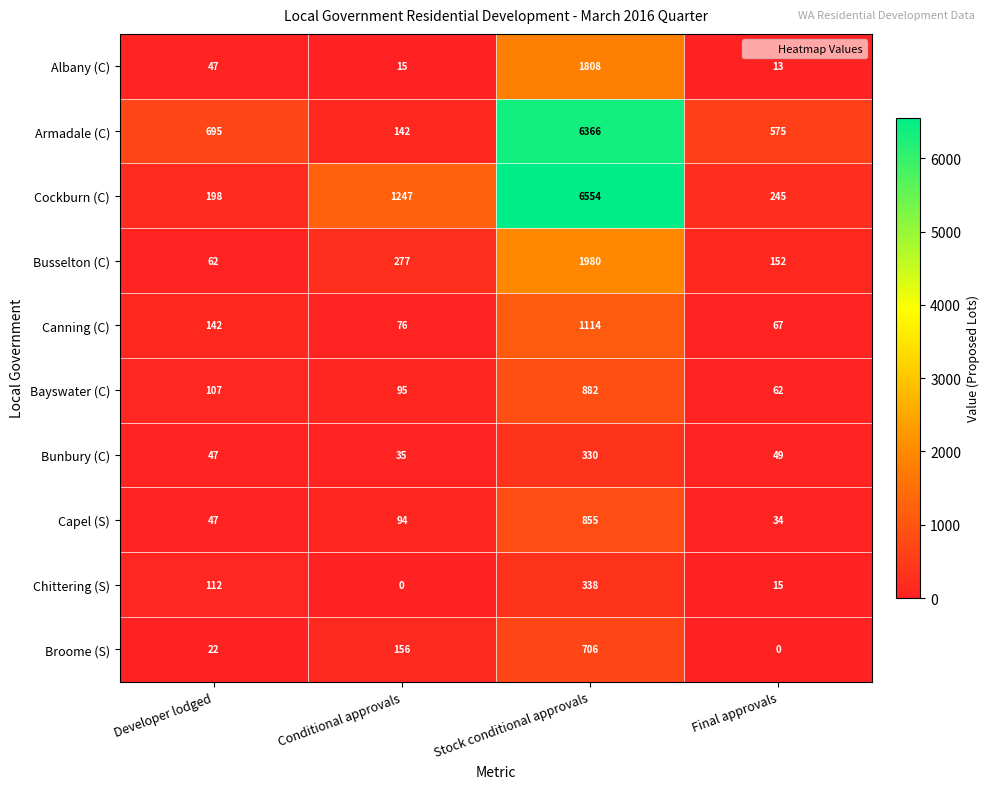

Which series has the widest spread of values?

Cockburn (C)